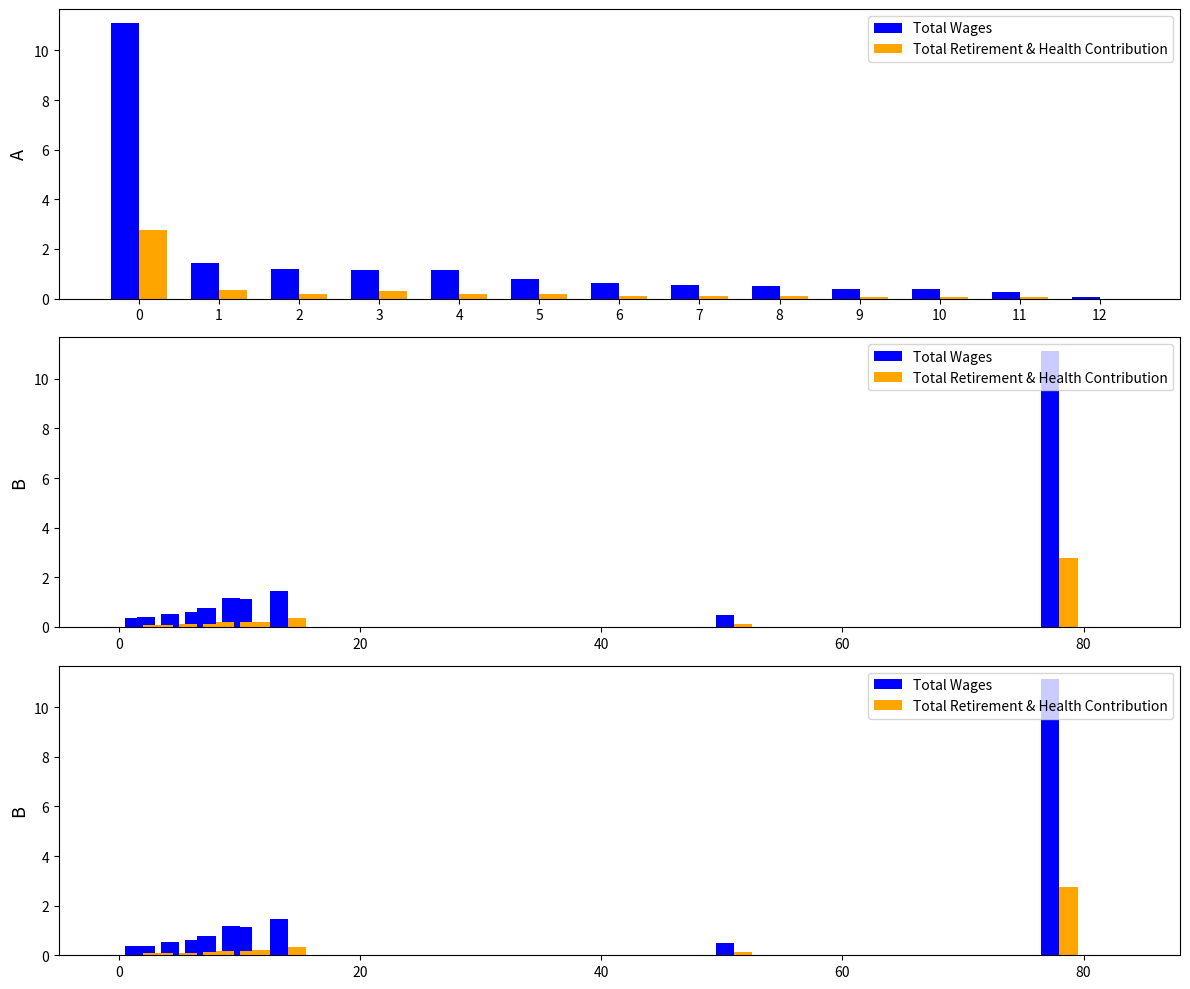

What is the difference between the maximum and minimum values in the Total Retirement & Health Contribution series?

2.8